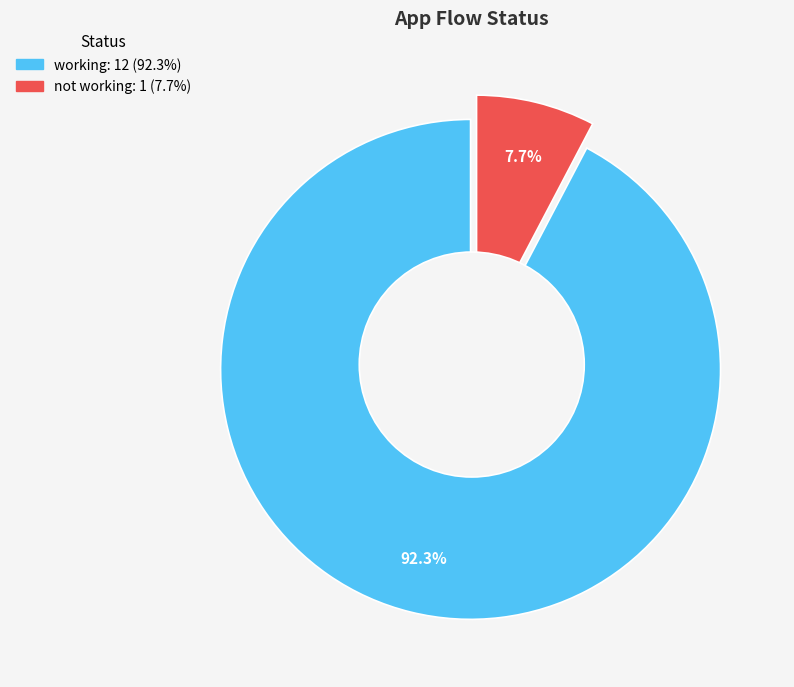

Is there any slice that represents more than half of the pie?

Yes